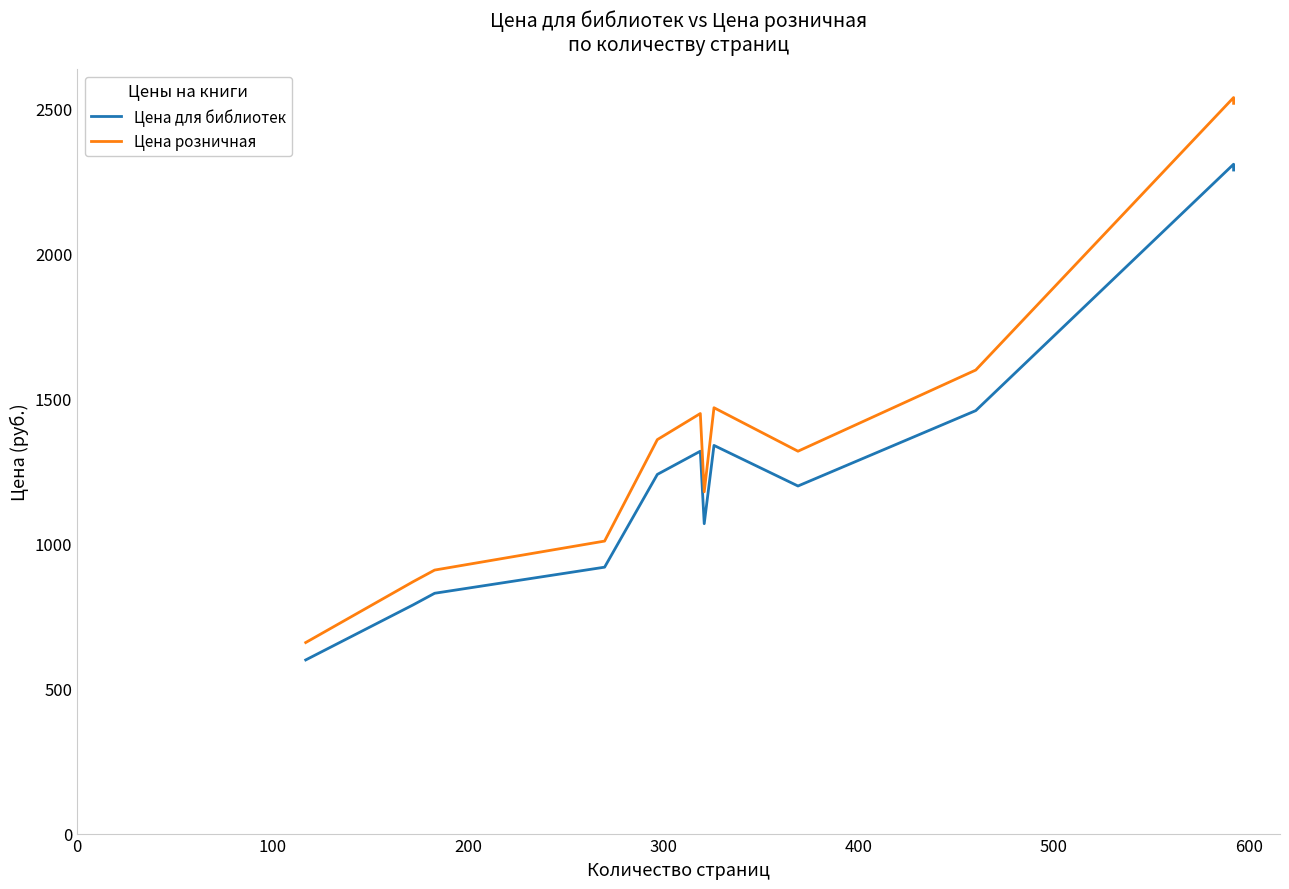

True or false: Цена для библиотек and Цена розничная cross at least once.

False